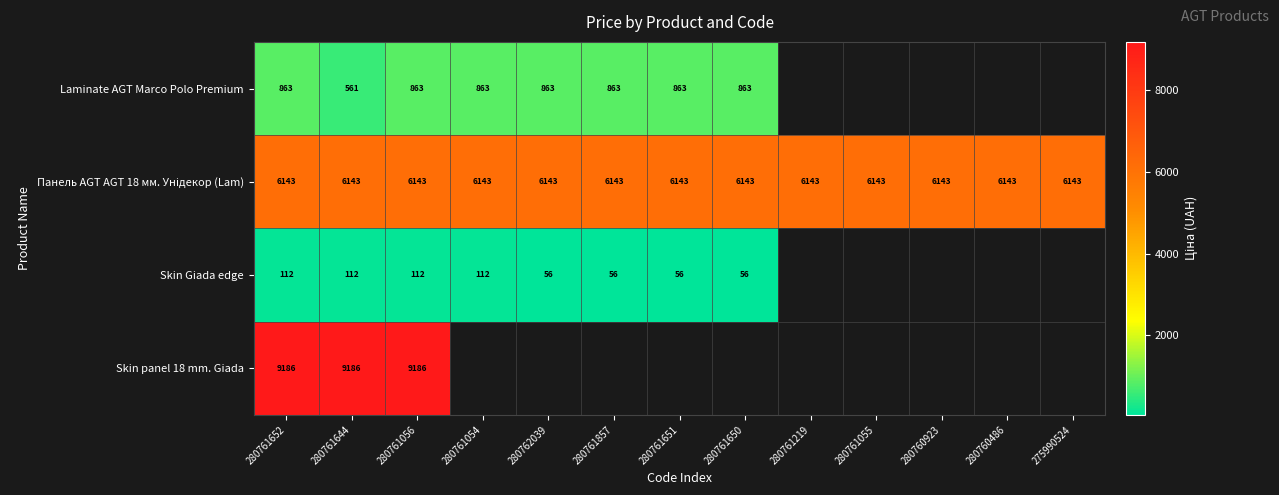

Read the Панель AGT AGT 18 мм. Унідекор (Lam) value at 280761054.

6143.2